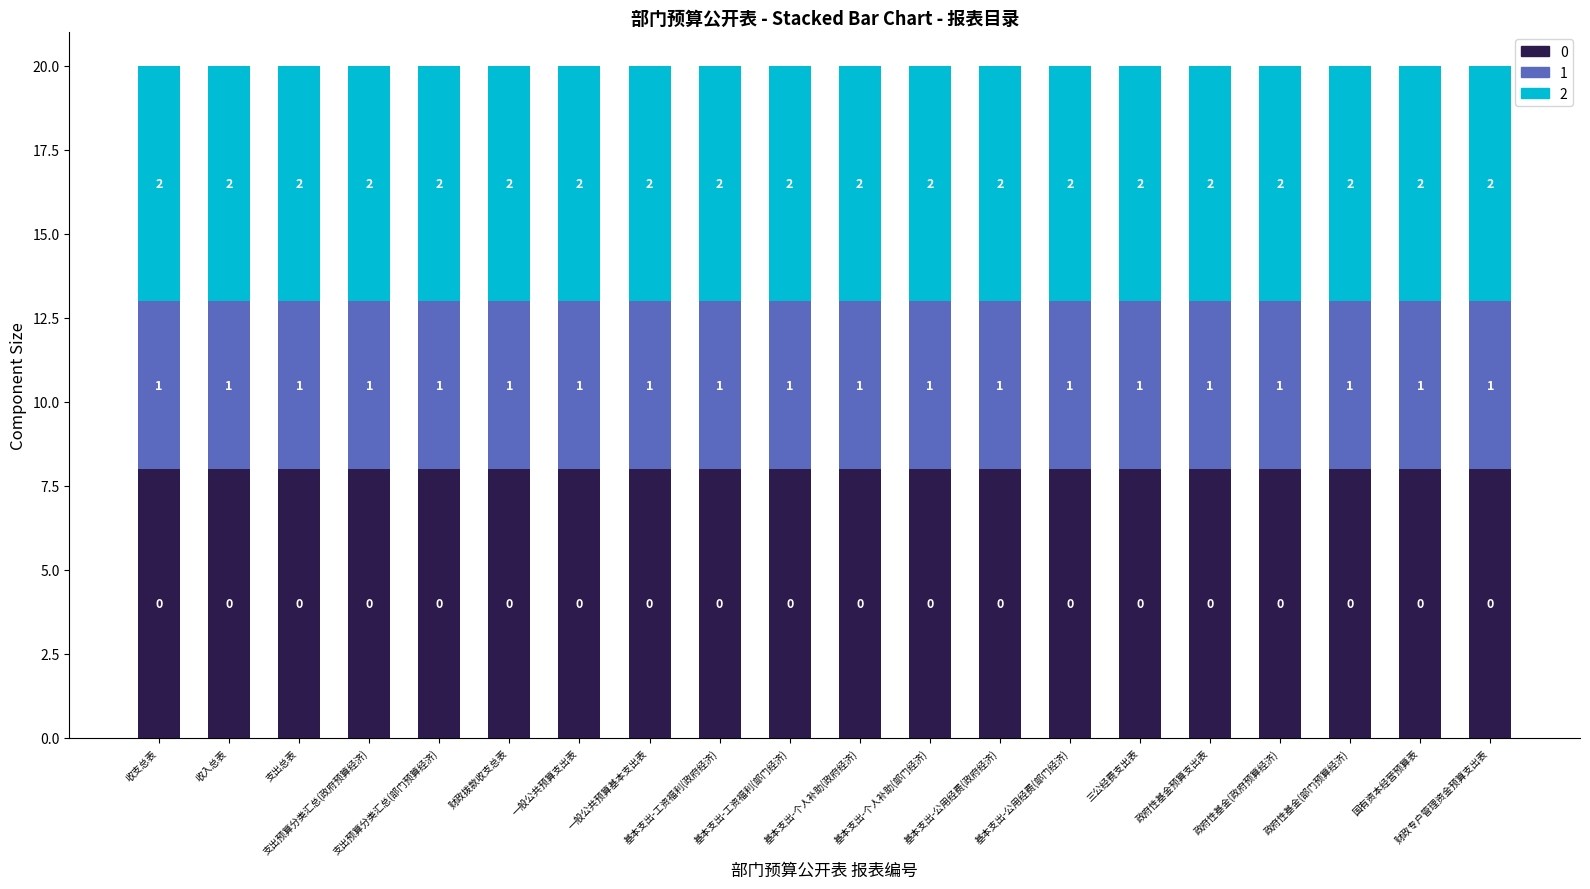

What are all the series names shown in the legend?

0, 1, 2